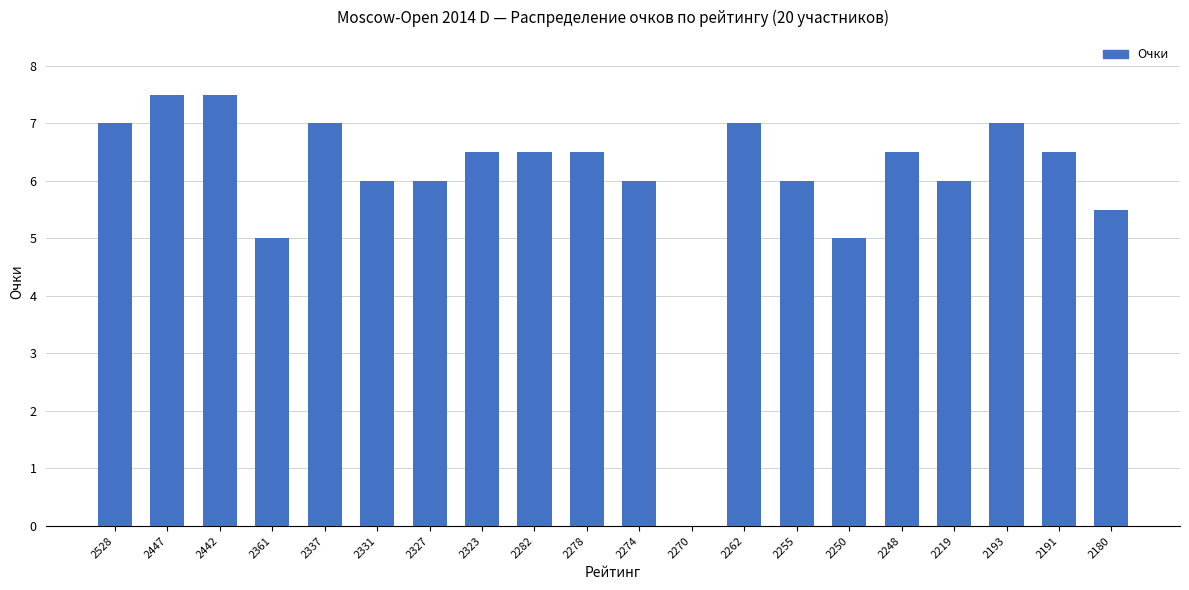

The chart shows a value of 6.5 at 2191. True or false?

True